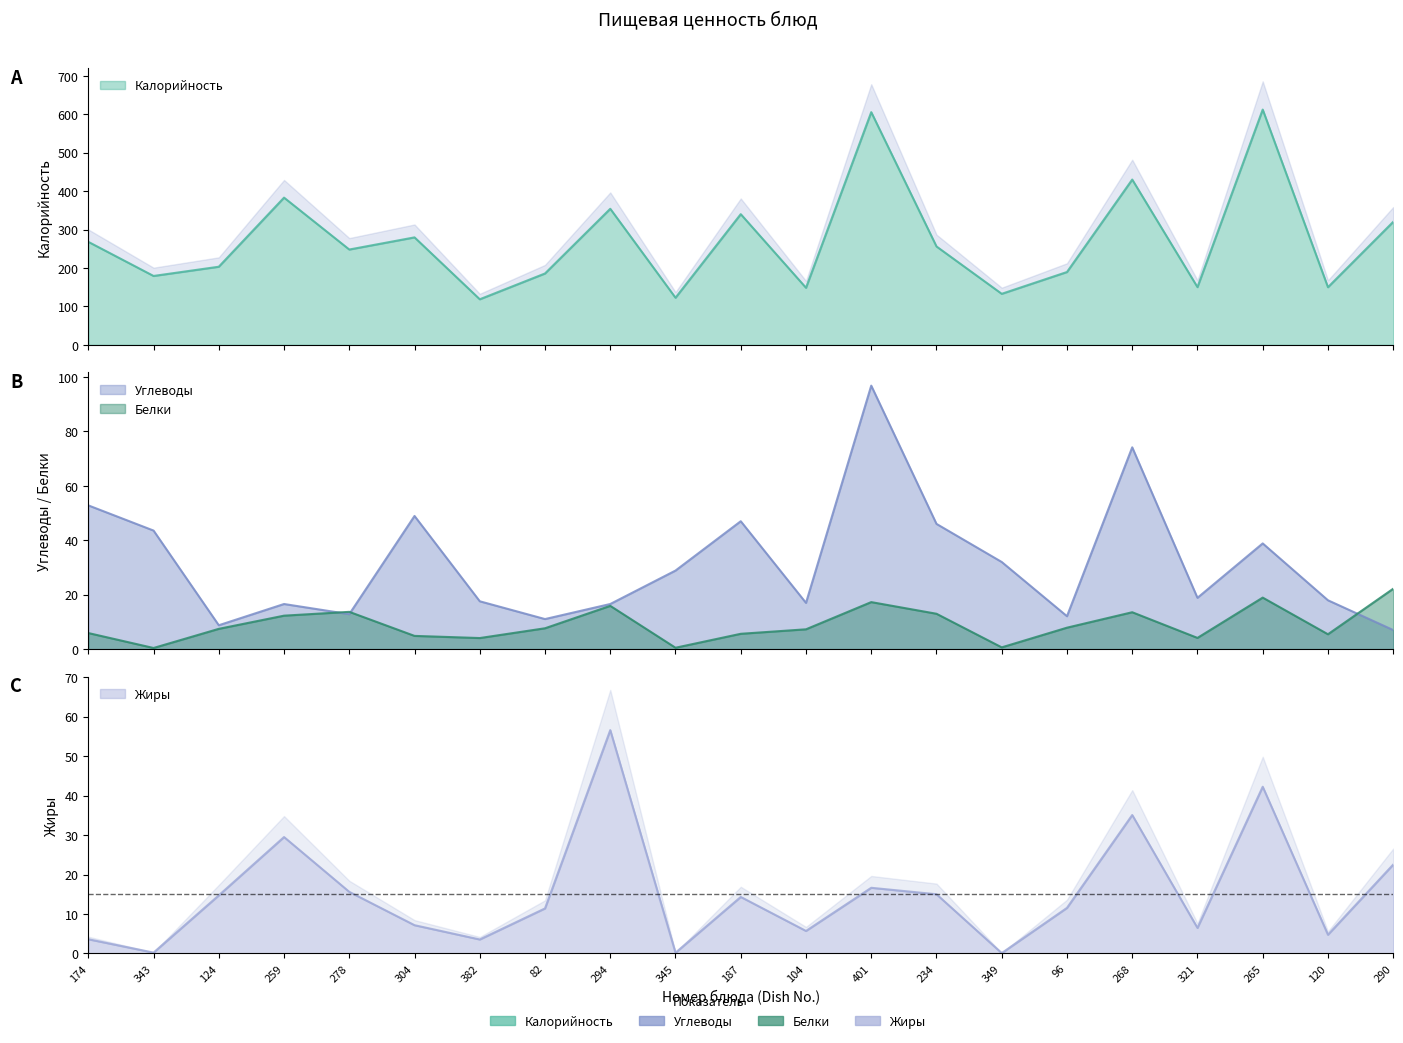

True or false: Калорийность and Жиры cross at least once.

False